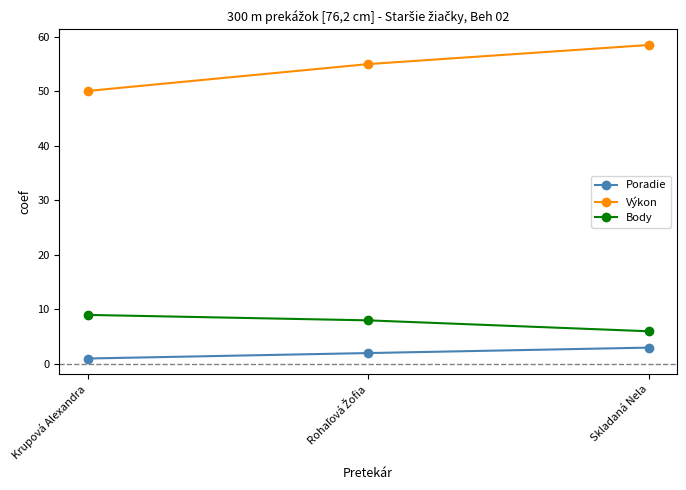

What is the difference between the highest and lowest values at Skladaná Nela?

55.5